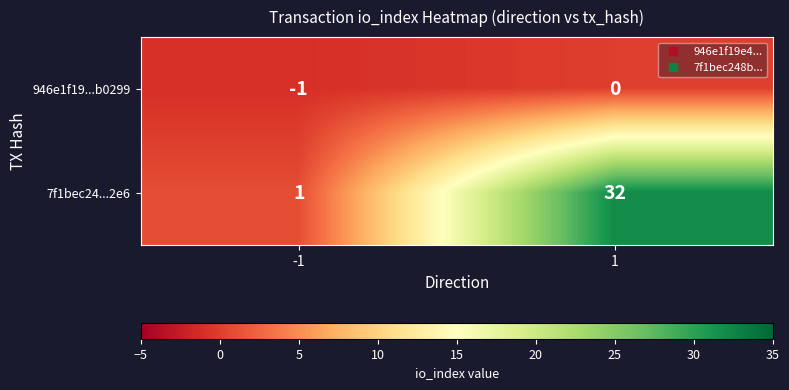

Is the value of 7f1bec24...2e6 at -1 greater than the value of 946e1f19...b0299 at 1?

Yes